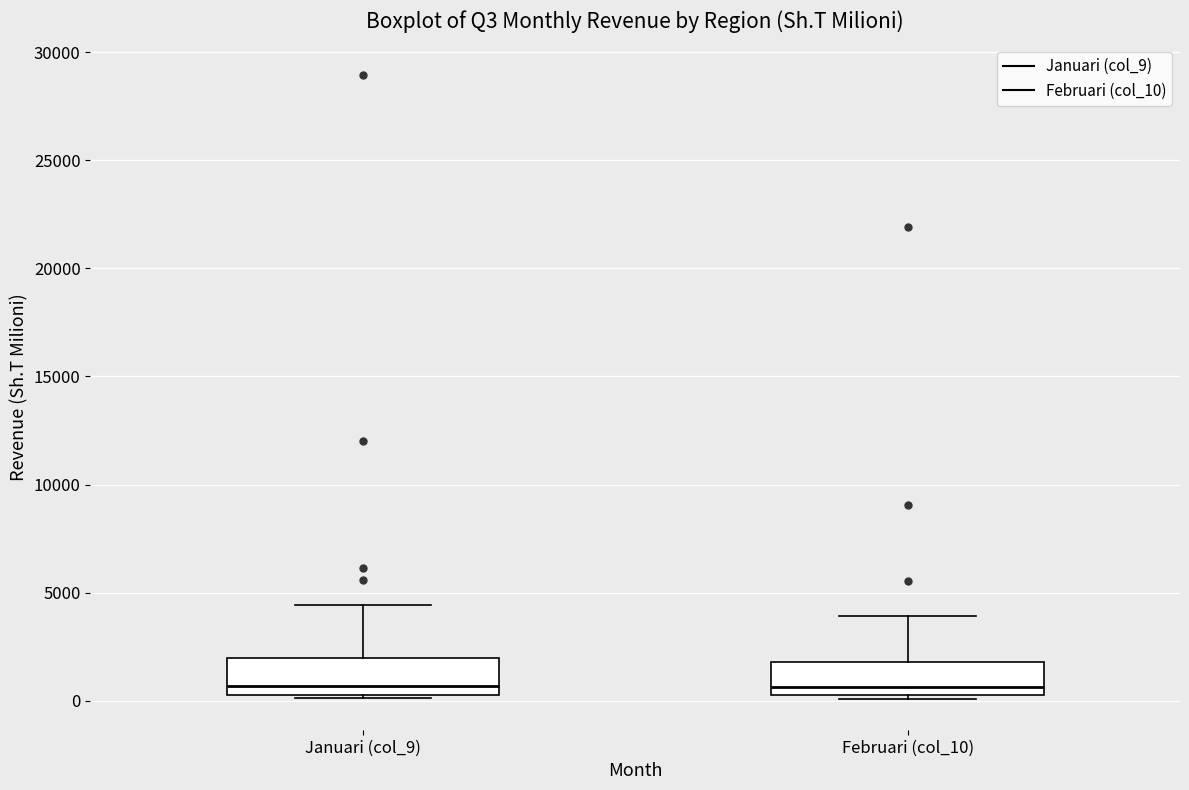

Reading left to right, read every box against the y-axis: the position of its median line, the range the box covers, and the ends of its whiskers. The values are not printed on the chart, so give them approximately, as read against the axis.

Januari (col_9): median 500 (just above the box's lower edge), box 500 to 2000, whiskers 0 to 4500
Februari (col_10): median 500 (just above the box's lower edge), box 500 to 2000, whiskers 0 to 4000